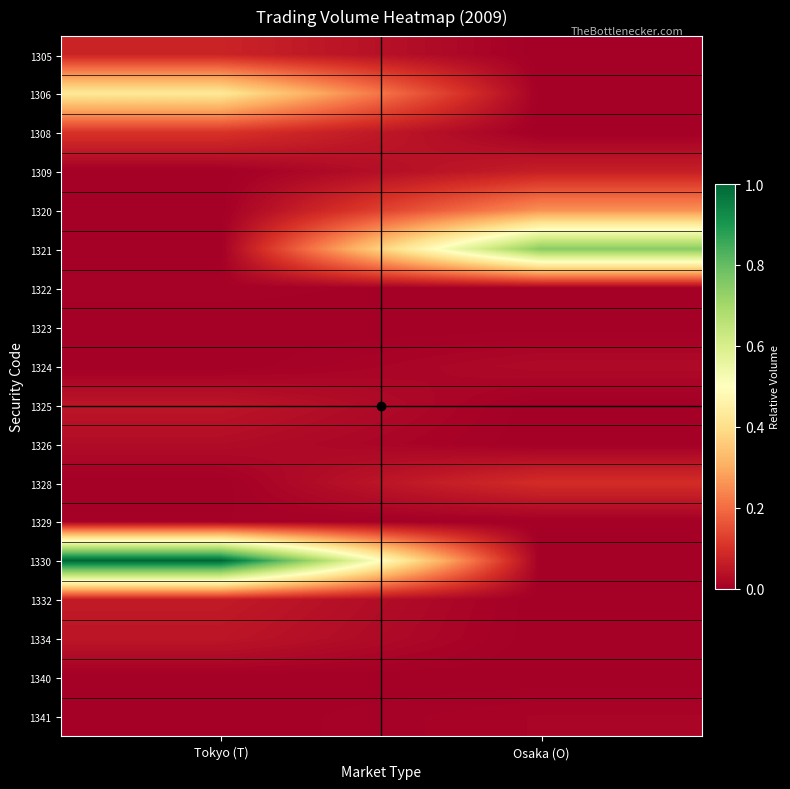

What is the difference between the highest and lowest values at Osaka (O)?

0.7